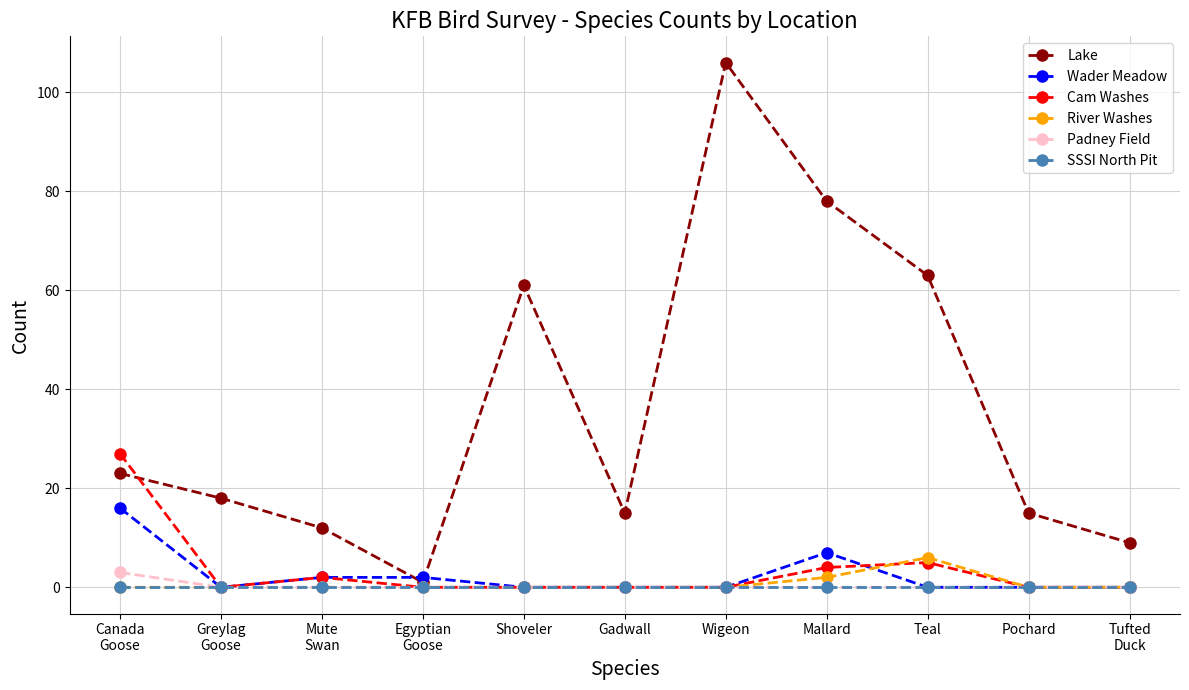

True or false: Lake has a value of 5 at Tufted
Duck.

False